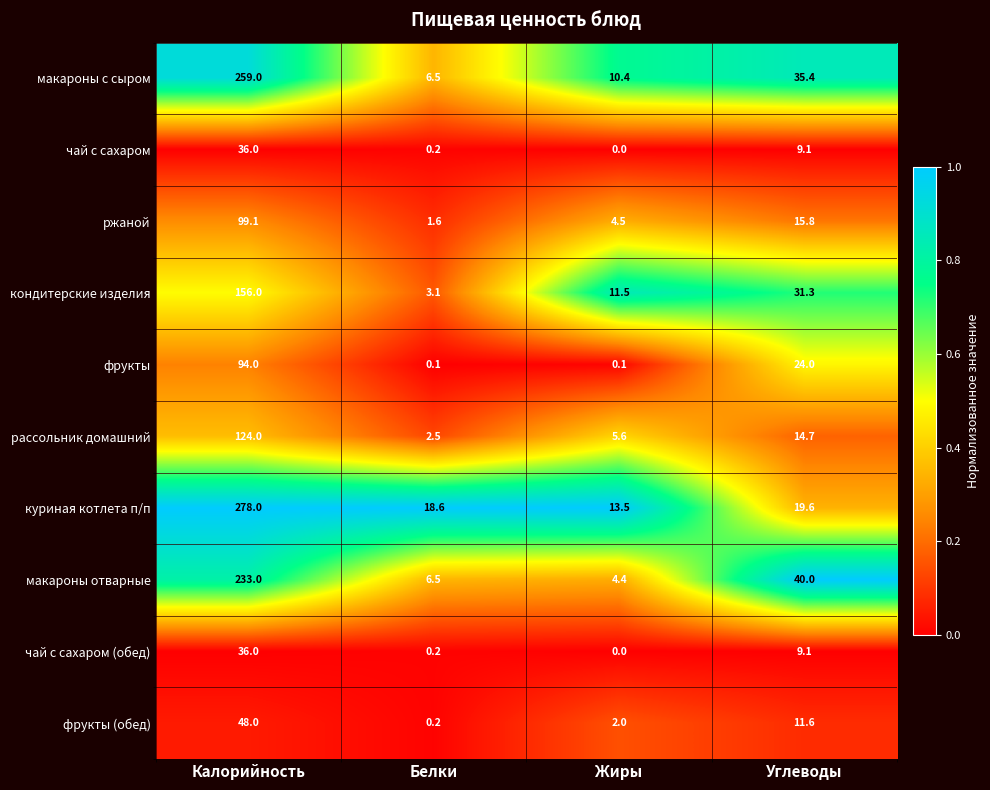

What value does the рассольник домашний series have at Калорийность?

124.0